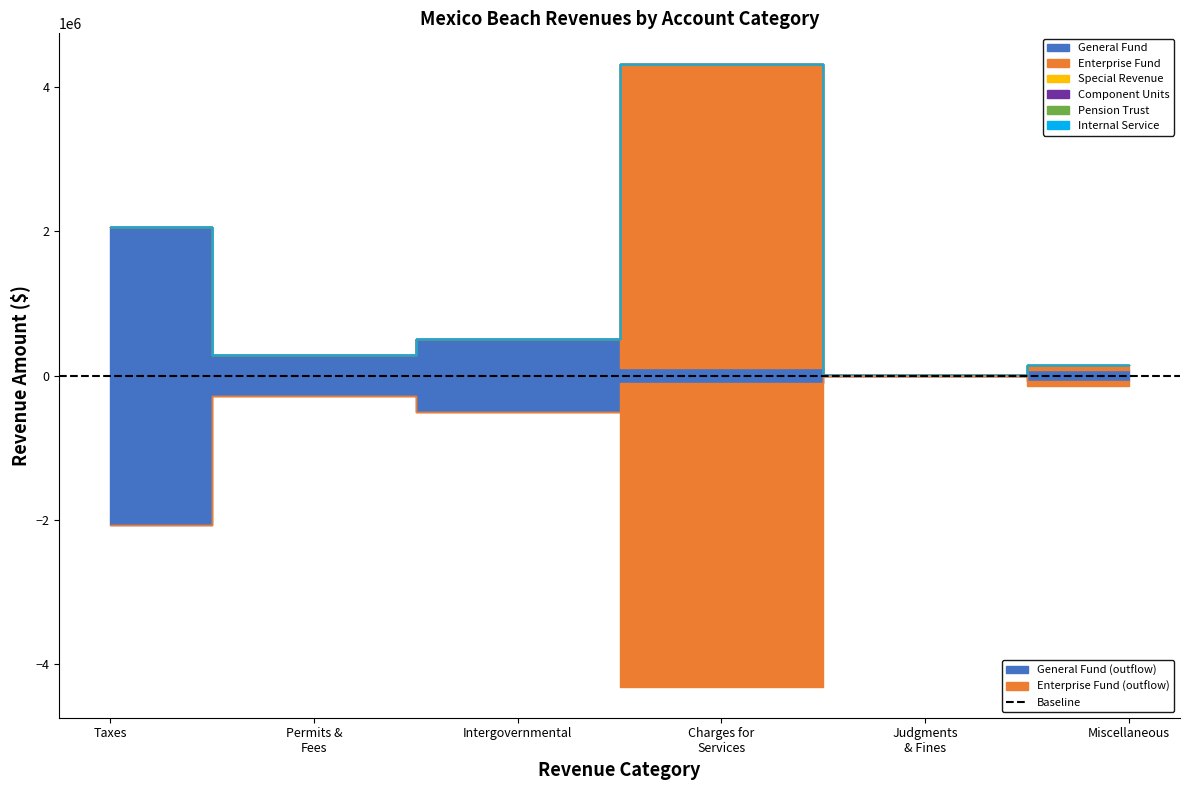

True or false: Pension Trust and Internal Service intersect in this chart.

False